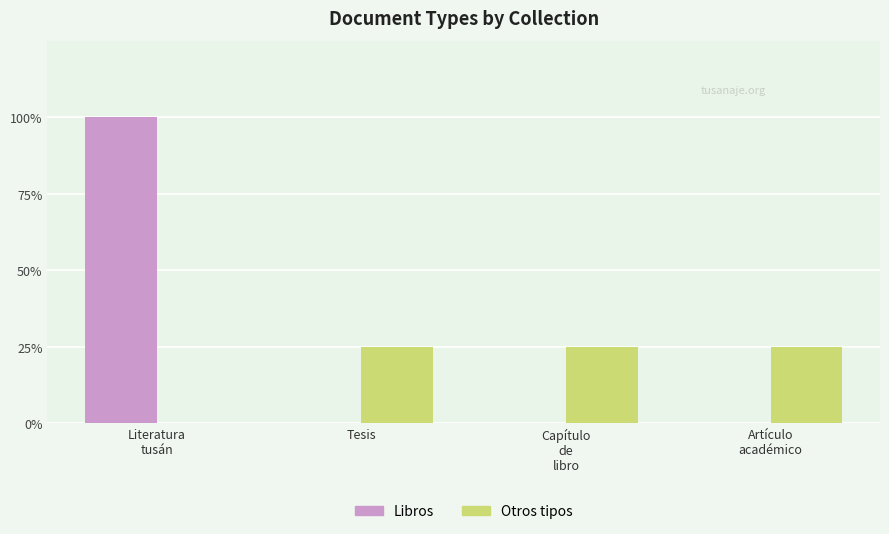

Between Literatura
tusán and Artículo
académico, which series saw the biggest shift?

Libros